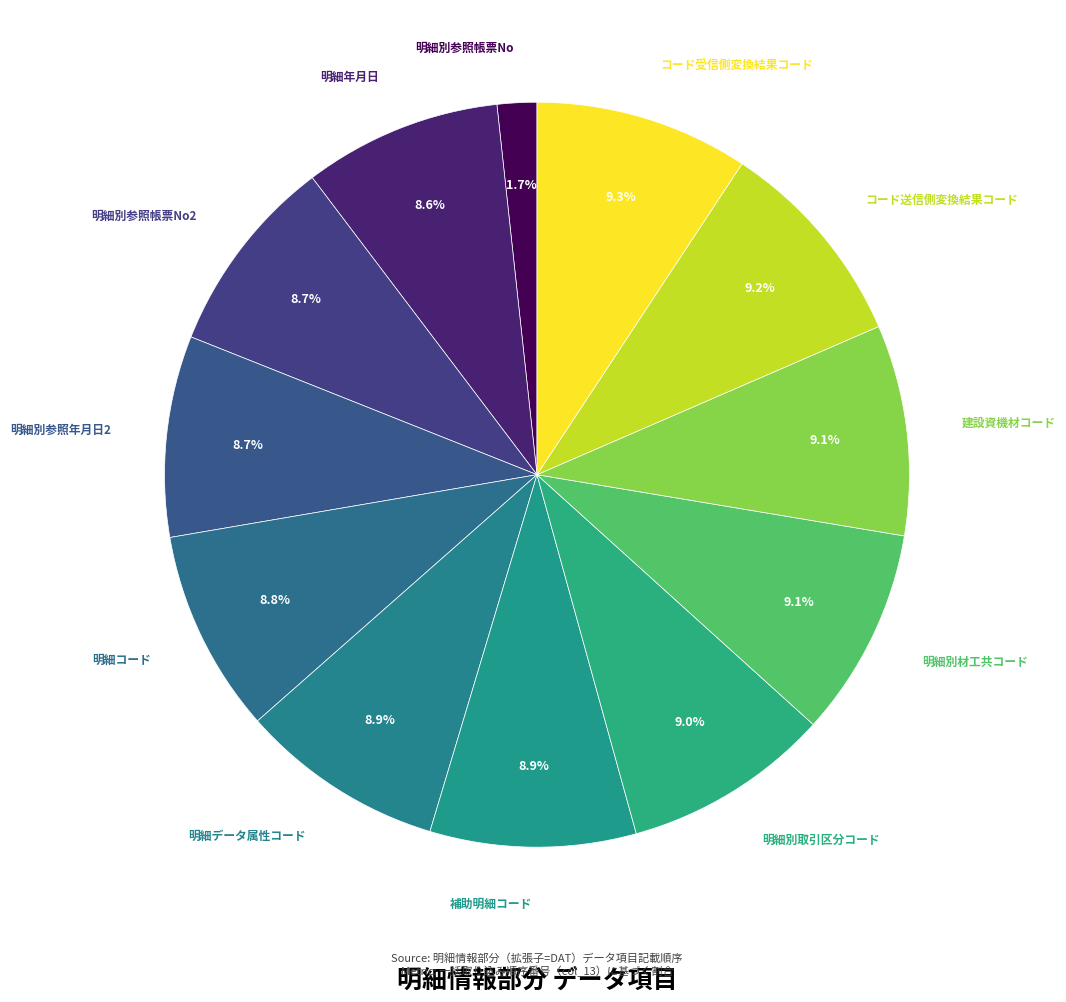

What is the smallest slice in the pie chart?

明細別参照帳票No